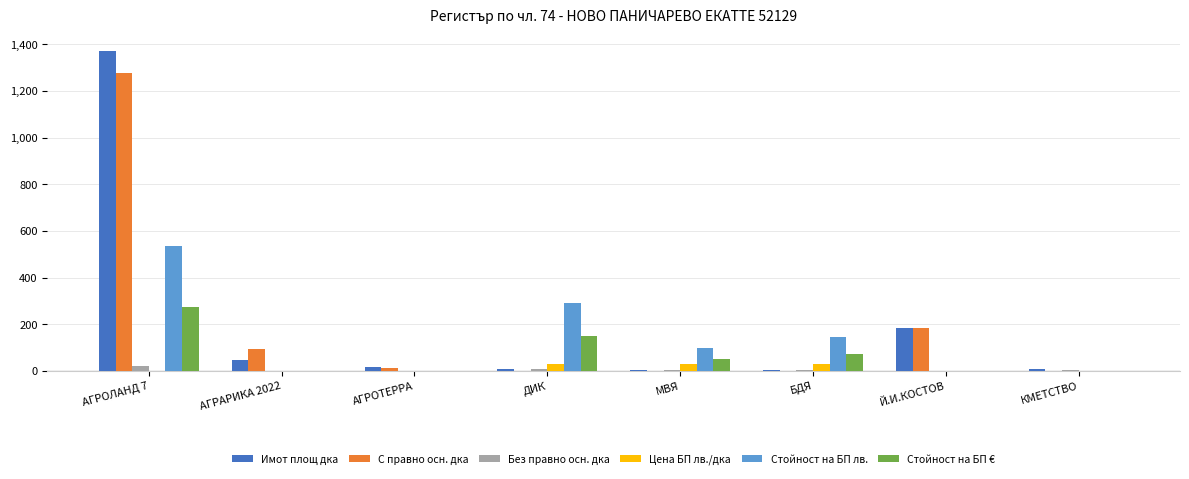

Read the Имот площ дка value at АГРАРИКА 2022.

46.1